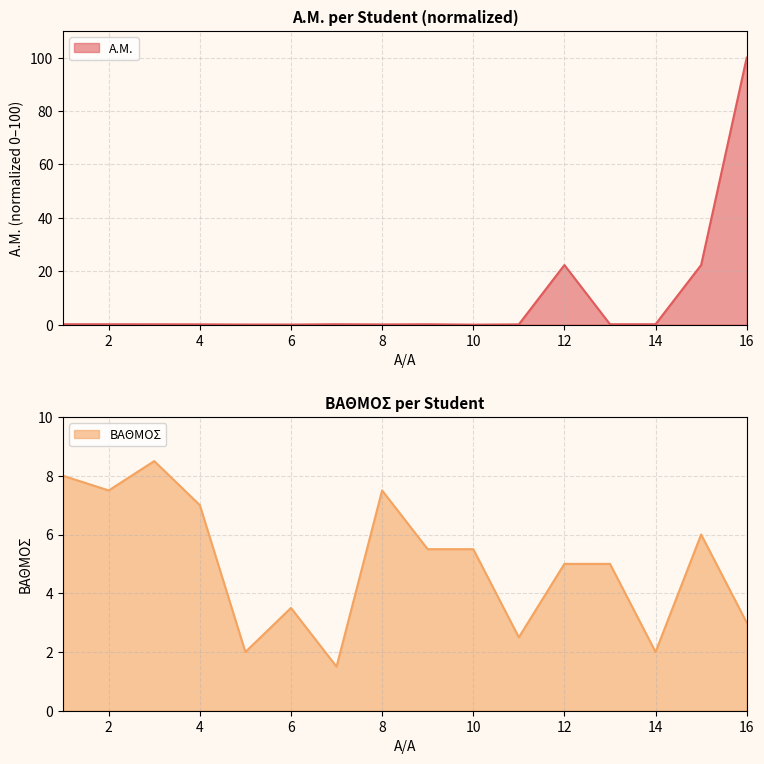

How many positive values does the A.M. series have?

15